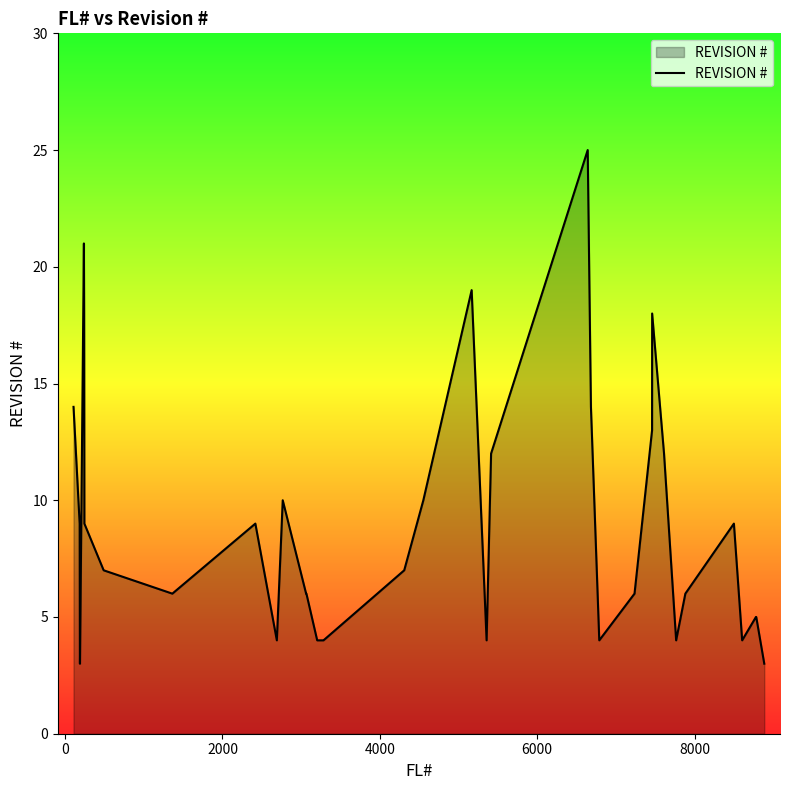

What is the sum of all values?

333